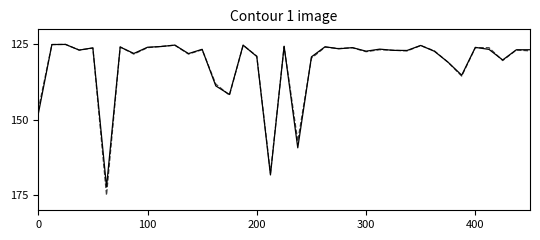

What is the smallest value displayed?

125.0